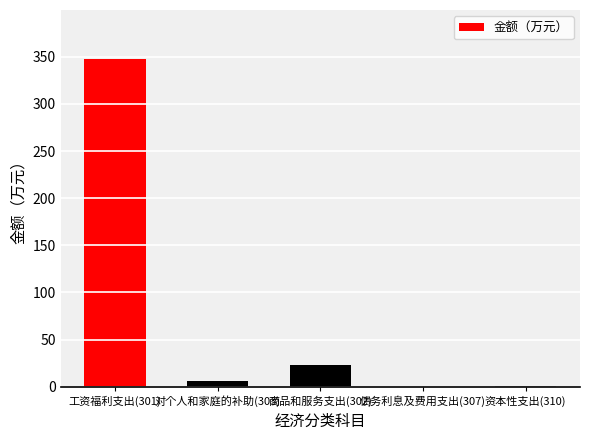

What is the sum of all values?

377.1